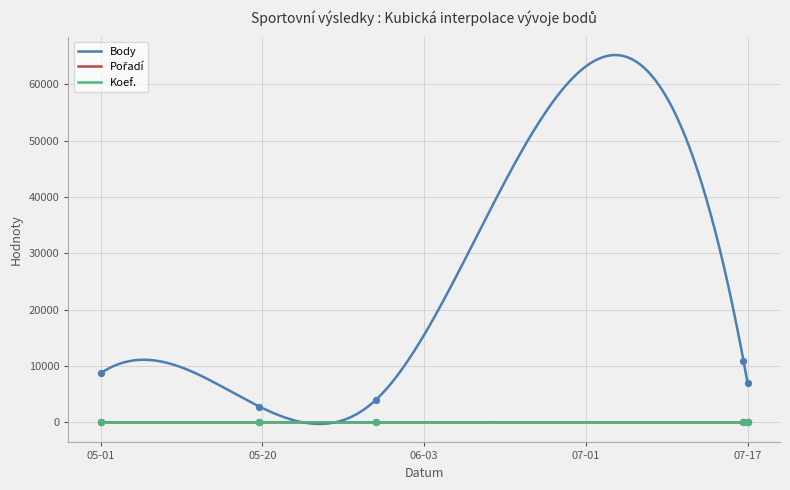

Which series contains the highest Y value?

Body